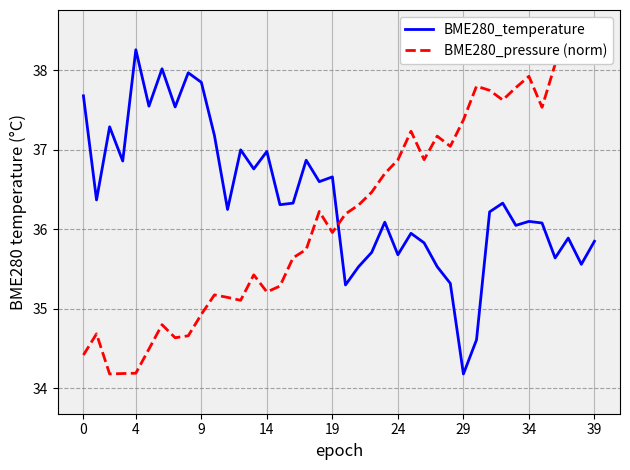

Where is BME280_pressure (norm) nearest to the value 36?

19